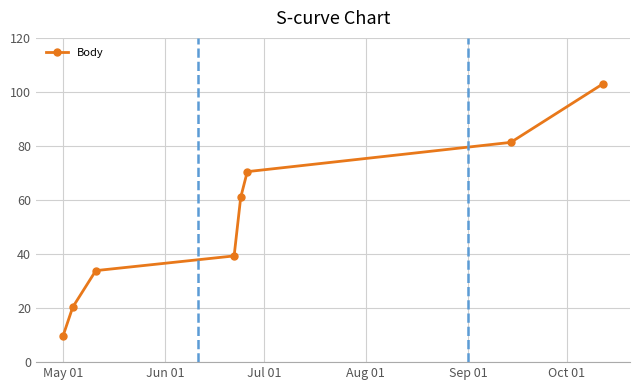

What is the value of the 6th point from the left?

70.5